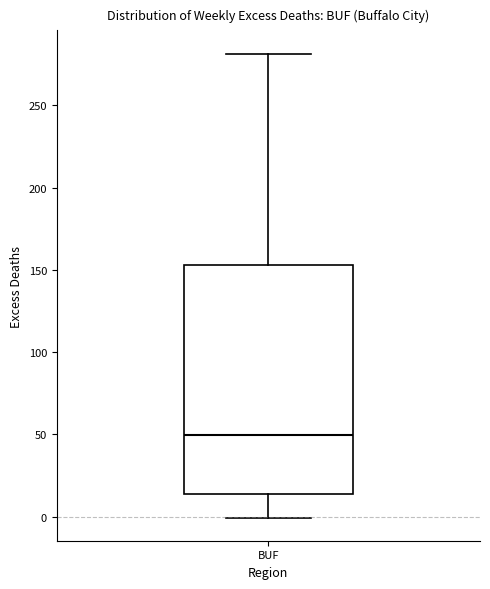

Transcribe this box plot: give where the median line is, the range the box spans, and where the two whiskers end, as read against the y-axis. The values are not printed on the chart, so give them approximately, as read against the axis.

median 50, box 15 to 155, whiskers 0 to 280